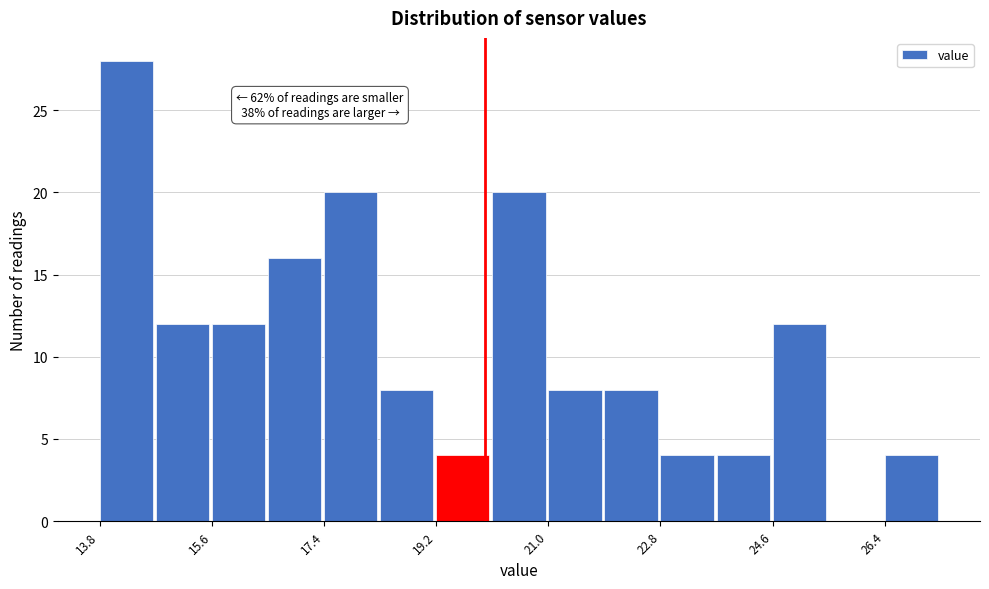

Over which range of the x-axis is the bar tallest?

13.8 to 14.8